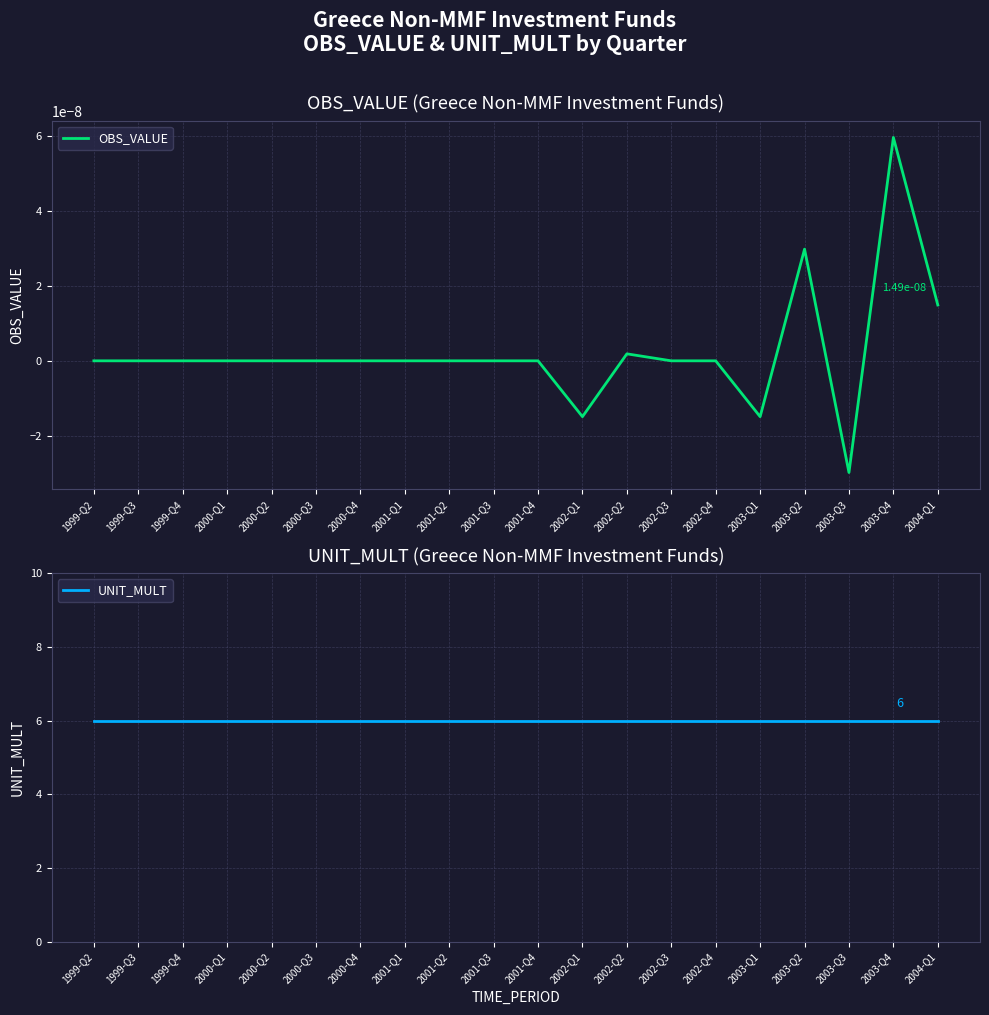

True or false: OBS_VALUE and UNIT_MULT intersect in this chart.

False